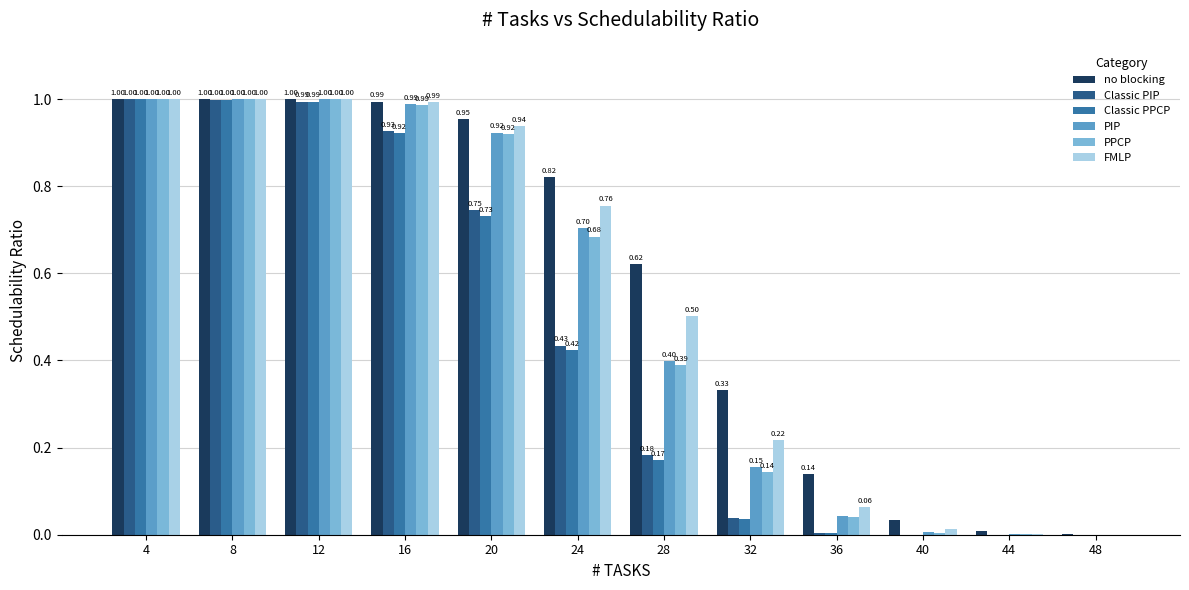

What is the sum of all PPCP values?

6.2